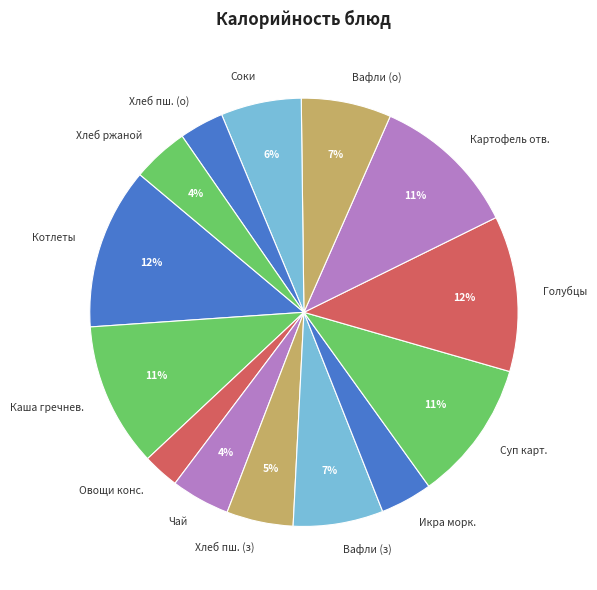

To the nearest percent, what percentage of the pie is Котлеты?

12%